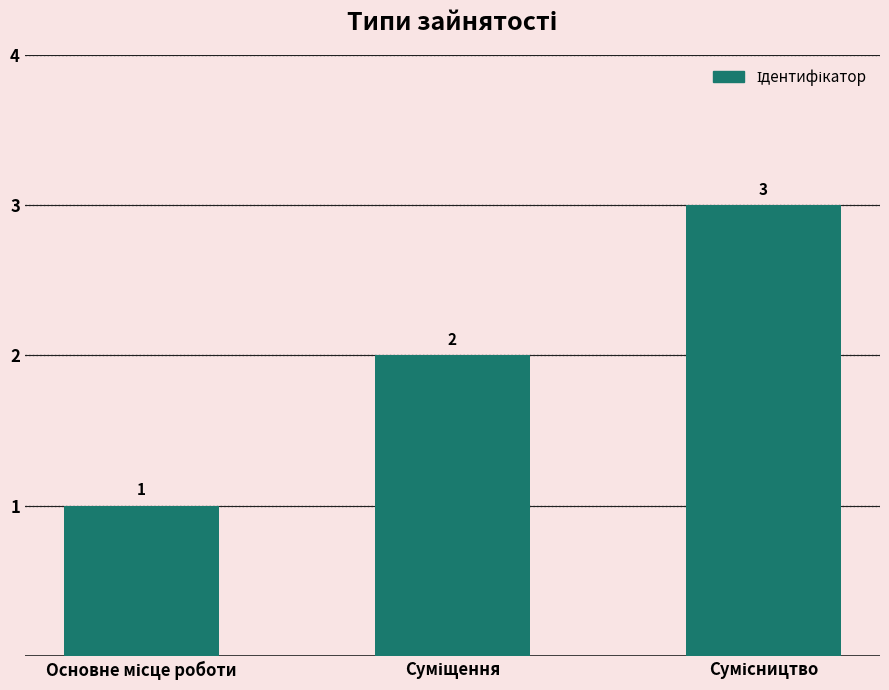

Count the values in the range 1 to 3.

3